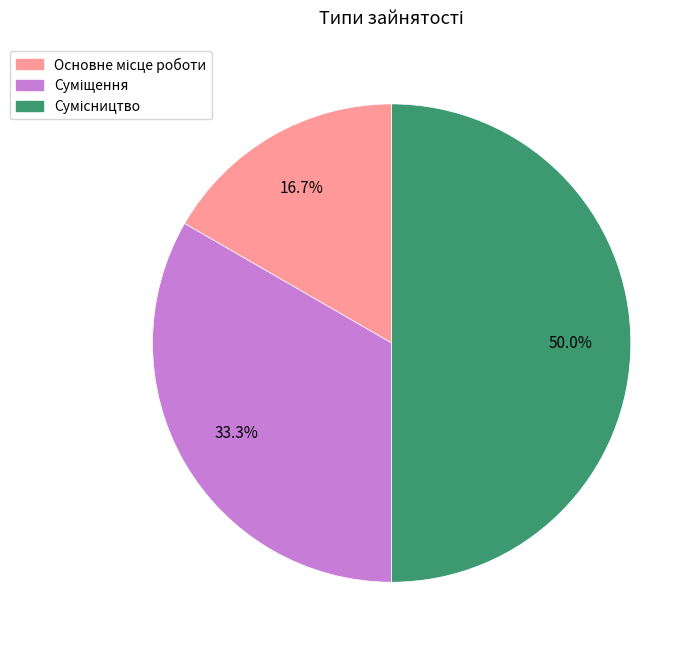

True or false: Основне місце роботи accounts for 24% of the total.

False